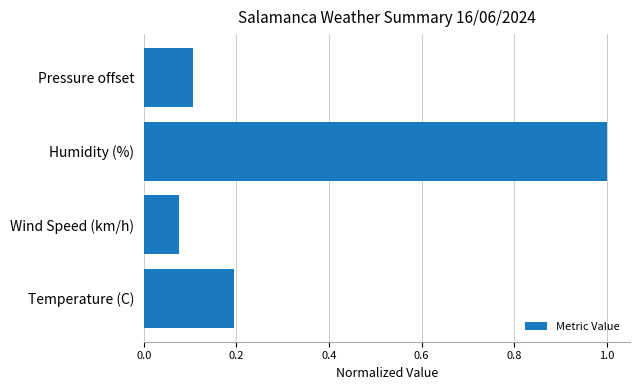

At which category does the chart reach its minimum across all series?

Wind Speed (km/h)